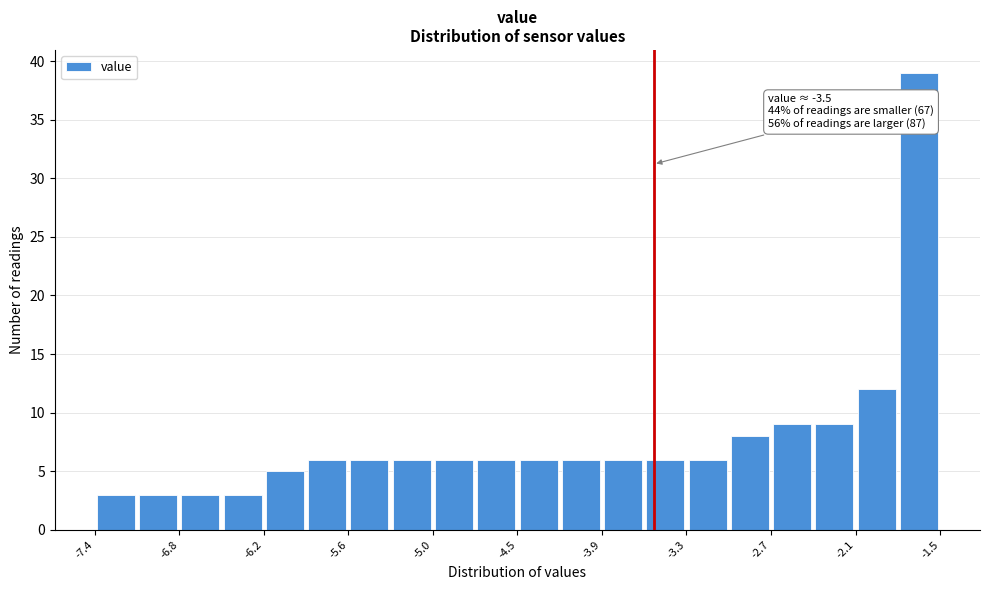

Around what value on the x-axis is the tallest bar? Give the approximate position of its centre, as read against the axis.

-1.6